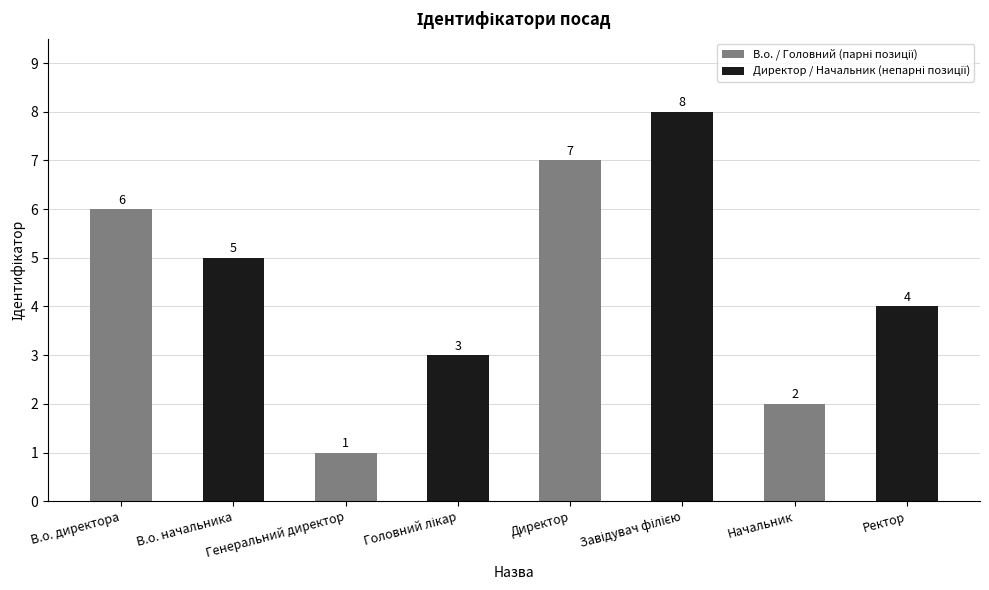

True or false: the data shows 2 at Генеральний директор.

False